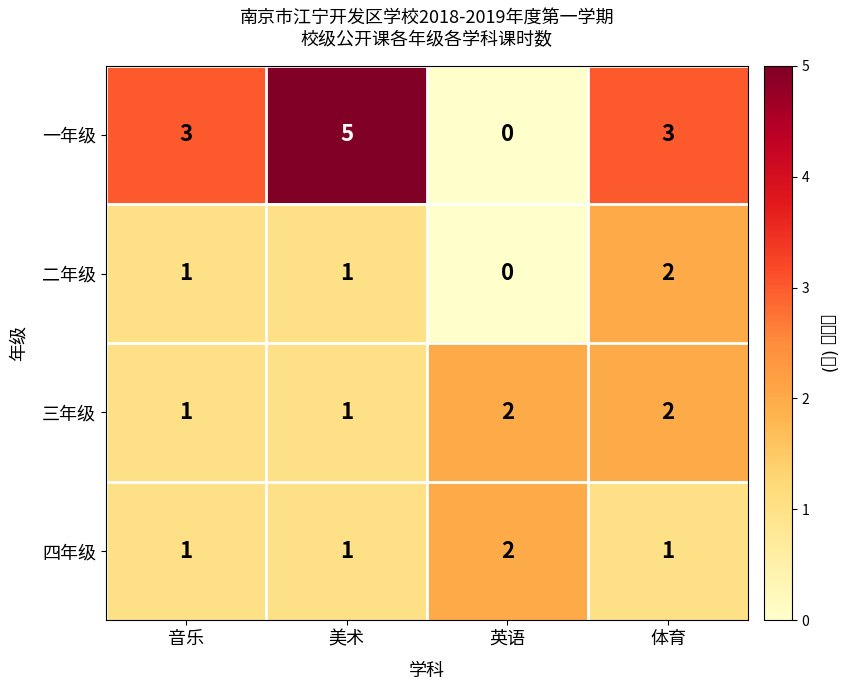

What is the total value across all series at 音乐?

6